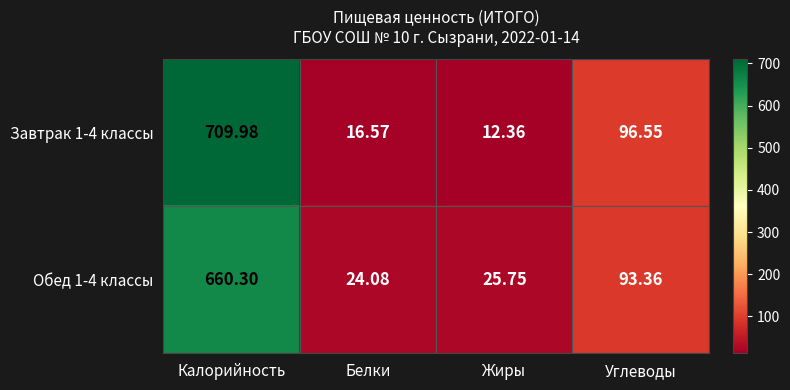

Rank the series at Белки from lowest to highest value.

Завтрак 1-4 классы, Обед 1-4 классы